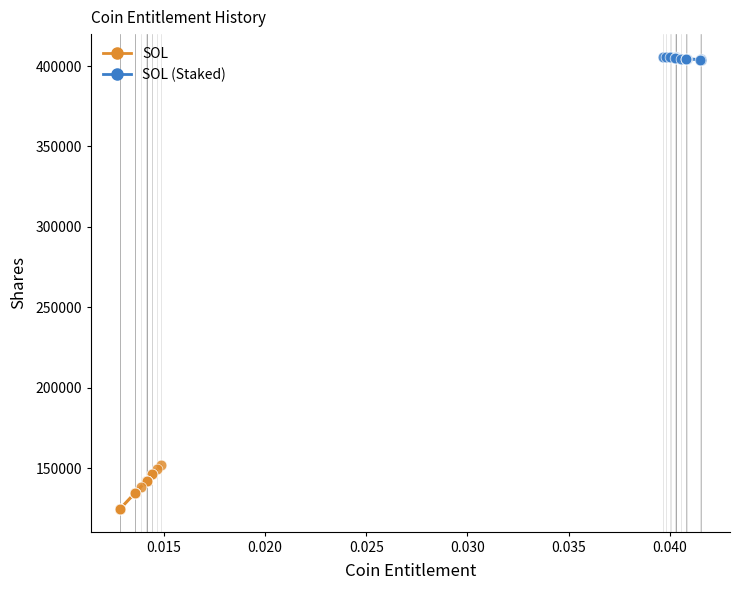

Which series reaches the maximum Y coordinate?

SOL (Staked)